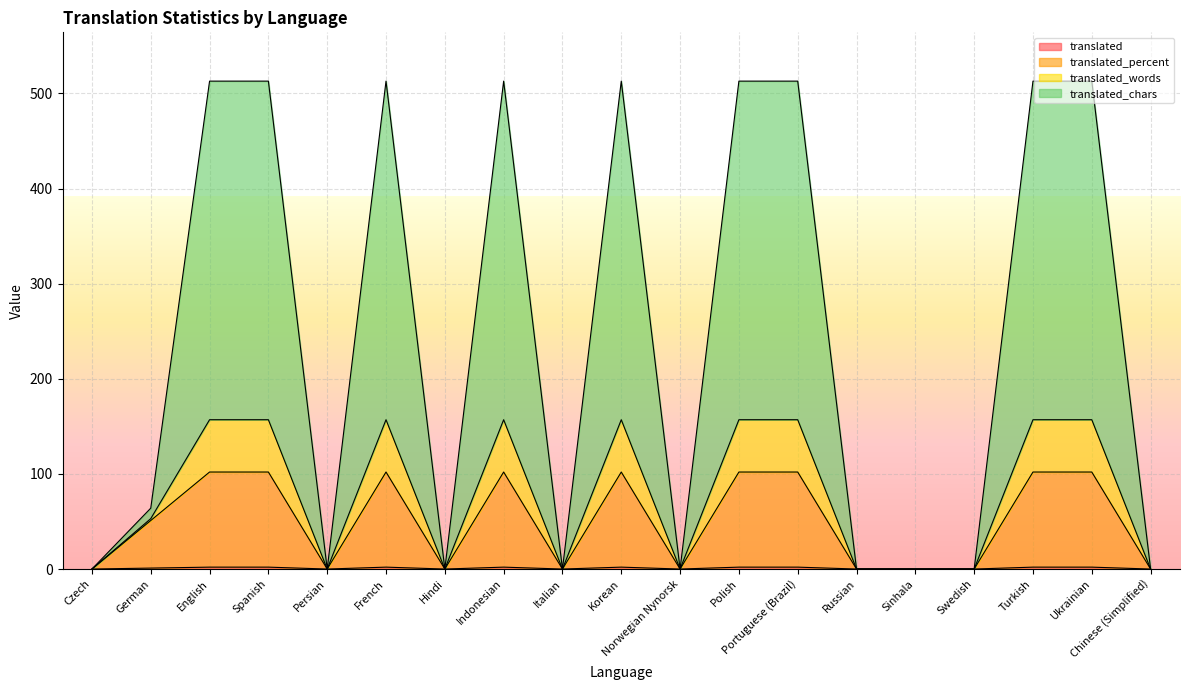

Which label corresponds to the smallest value in the chart?

Czech